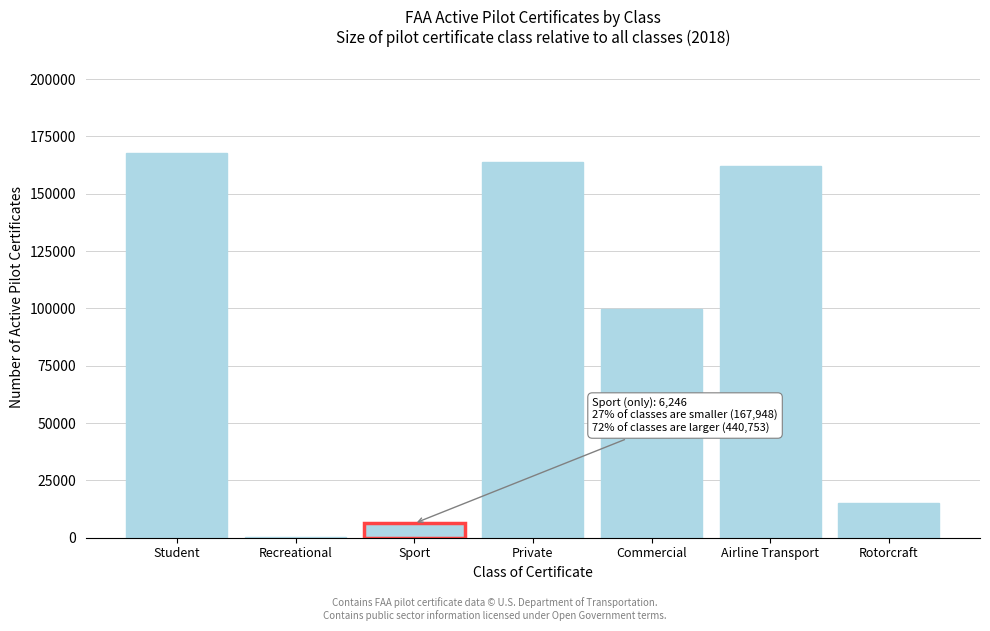

Reading right to left, extract all data points from this chart.

Rotorcraft=15033	Airline Transport=162145	Commercial=99880	Private=163695	Sport=6246	Recreational=144	Student=167804